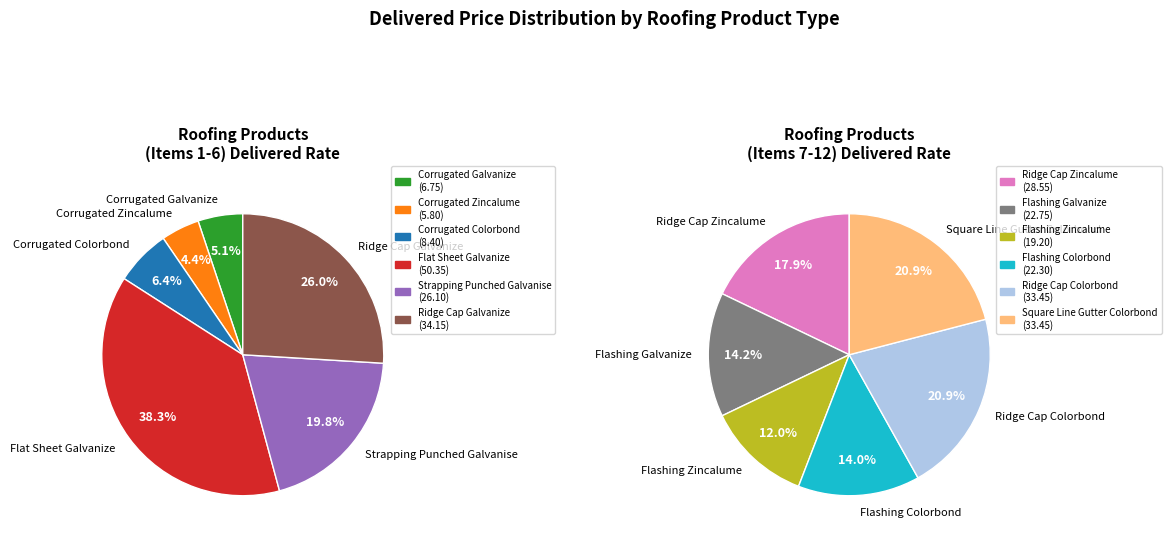

Is it true that Strapping Punched Galvanise is 16% of the pie?

False